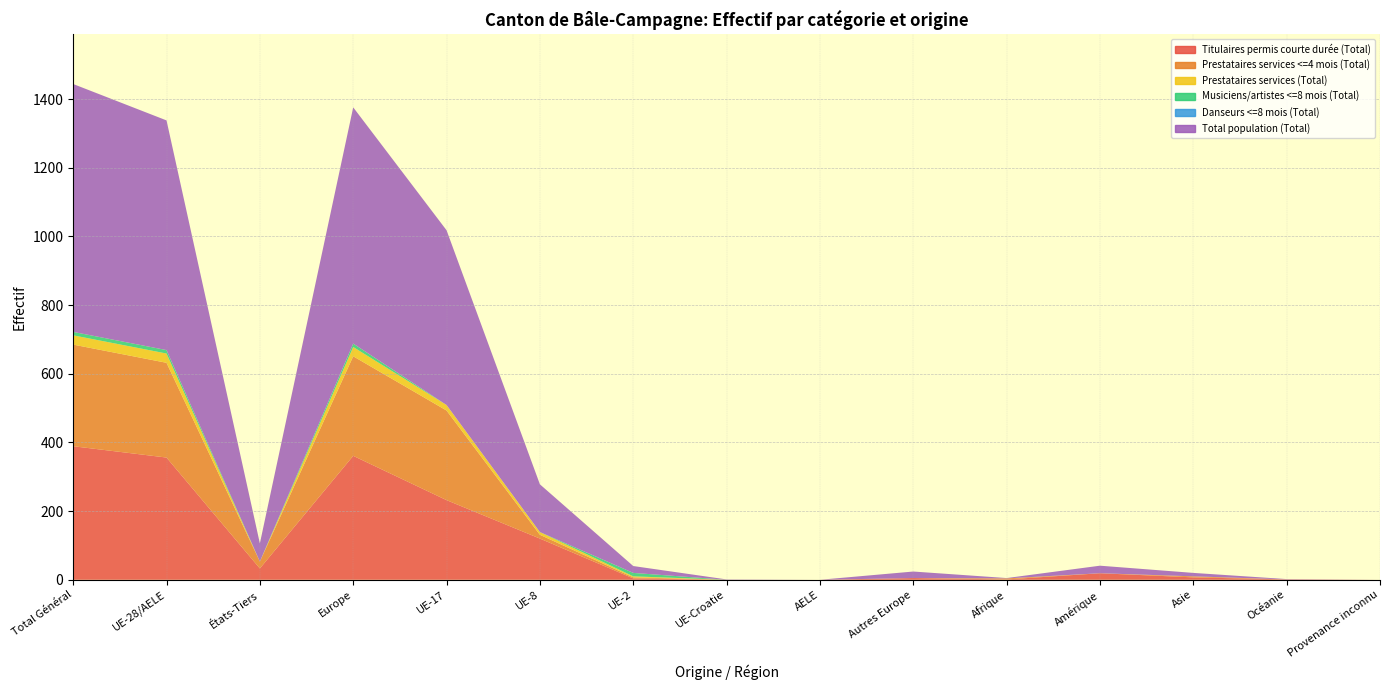

Reading right to left, extract all data points from this chart.

Titulaires permis courte durée (Total): Provenance inconnu=0	Océanie=1	Asie=7	Amérique=19	Afrique=1	Autres Europe=5	AELE=0	UE-Croatie=0	UE-2=4	UE-8=120	UE-17=232	Europe=361	États-Tiers=33	UE-28/AELE=356	Total Général=389
Prestataires services <=4 mois (Total): Provenance inconnu=0	Océanie=0	Asie=3	Amérique=0	Afrique=3	Autres Europe=0	AELE=0	UE-Croatie=0	UE-2=3	UE-8=11	UE-17=261	Europe=290	États-Tiers=20	UE-28/AELE=276	Total Général=296
Prestataires services (Total): Provenance inconnu=0	Océanie=0	Asie=0	Amérique=0	Afrique=0	Autres Europe=0	AELE=0	UE-Croatie=0	UE-2=3	UE-8=8	UE-17=16	Europe=27	États-Tiers=0	UE-28/AELE=27	Total Général=27
Musiciens/artistes <=8 mois (Total): Provenance inconnu=0	Océanie=0	Asie=0	Amérique=0	Afrique=0	Autres Europe=0	AELE=0	UE-Croatie=0	UE-2=10	UE-8=0	UE-17=0	Europe=10	États-Tiers=0	UE-28/AELE=10	Total Général=10
Danseurs <=8 mois (Total): Provenance inconnu=0	Océanie=0	Asie=0	Amérique=0	Afrique=0	Autres Europe=0	AELE=0	UE-Croatie=0	UE-2=0	UE-8=0	UE-17=0	Europe=0	États-Tiers=0	UE-28/AELE=0	Total Général=0
Total population (Total): Provenance inconnu=0	Océanie=1	Asie=10	Amérique=22	Afrique=1	Autres Europe=19	AELE=0	UE-Croatie=1	UE-2=20	UE-8=139	UE-17=509	Europe=688	États-Tiers=53	UE-28/AELE=669	Total Général=722